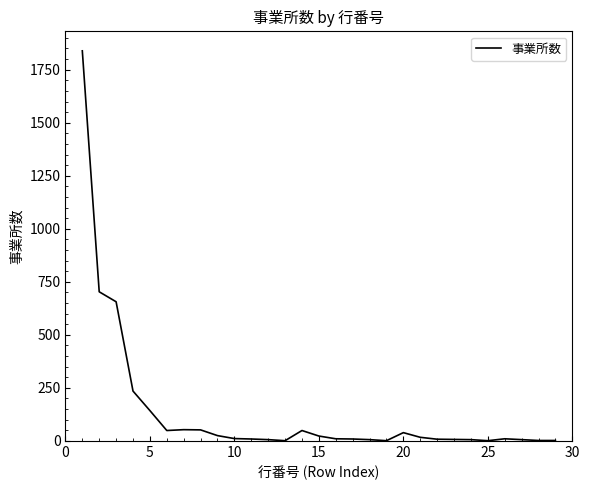

How many distinct data groups are displayed?

1